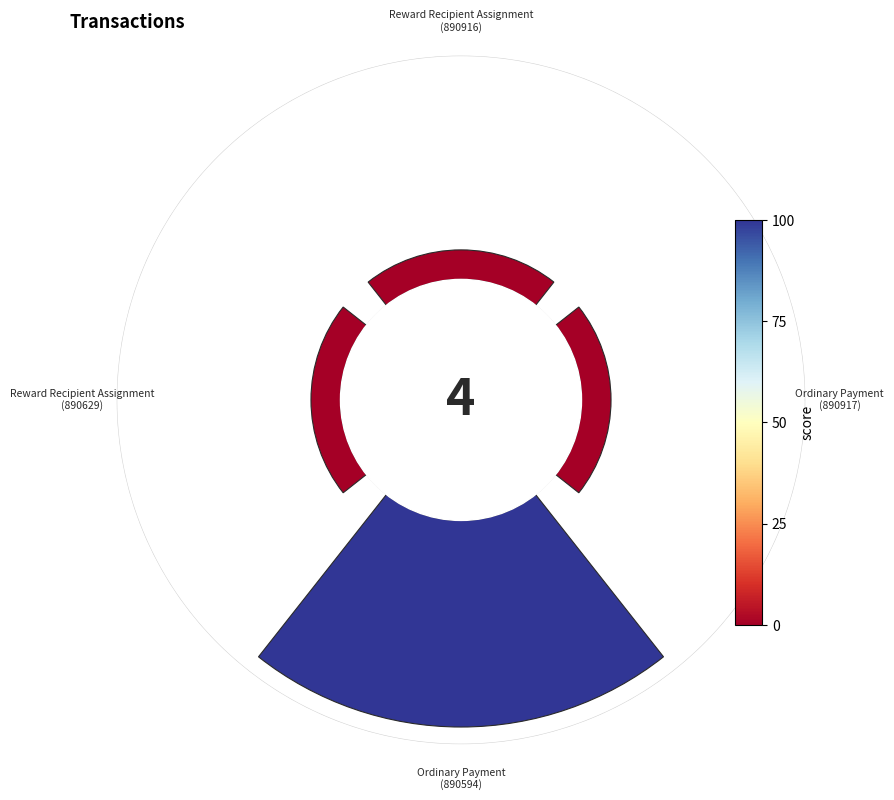

Does any single category account for the majority?

Yes